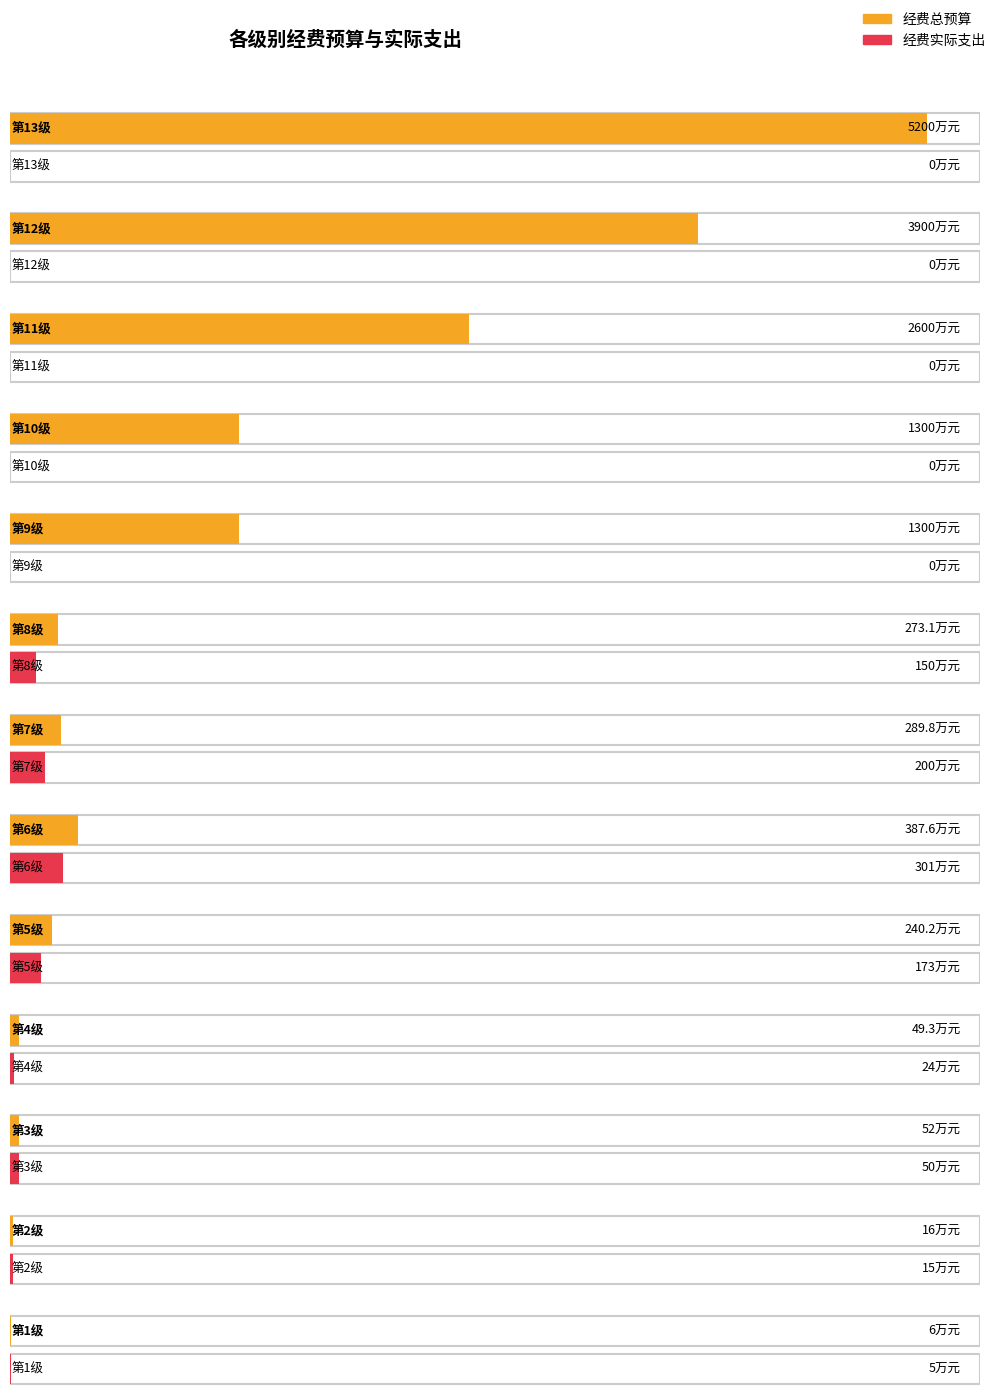

Reading left to right, what are all the values shown in this chart?

经费总预算: 第13级=5200.0	第12级=3900.0	第11级=2600.0	第10级=1300.0	第9级=1300.0	第8级=273.1	第7级=289.8	第6级=387.6	第5级=240.2	第4级=49.3	第3级=52.0	第2级=16.0	第1级=6.0
经费实际支出: 第13级=0.0	第12级=0.0	第11级=0.0	第10级=0.0	第9级=0.0	第8级=150.0	第7级=200.0	第6级=301.0	第5级=173.0	第4级=24.0	第3级=50.0	第2级=15.0	第1级=5.0